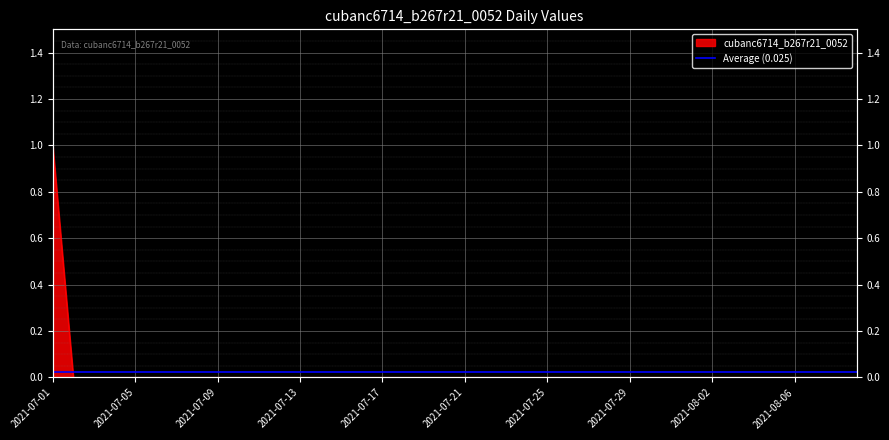

Reading left to right, what are all the values shown in this chart?

1	0	0	0	0	0	0	0	0	0	0	0	0	0	0	0	0	0	0	0	0	0	0	0	0	0	0	0	0	0	0	0	0	0	0	0	0	0	0	0